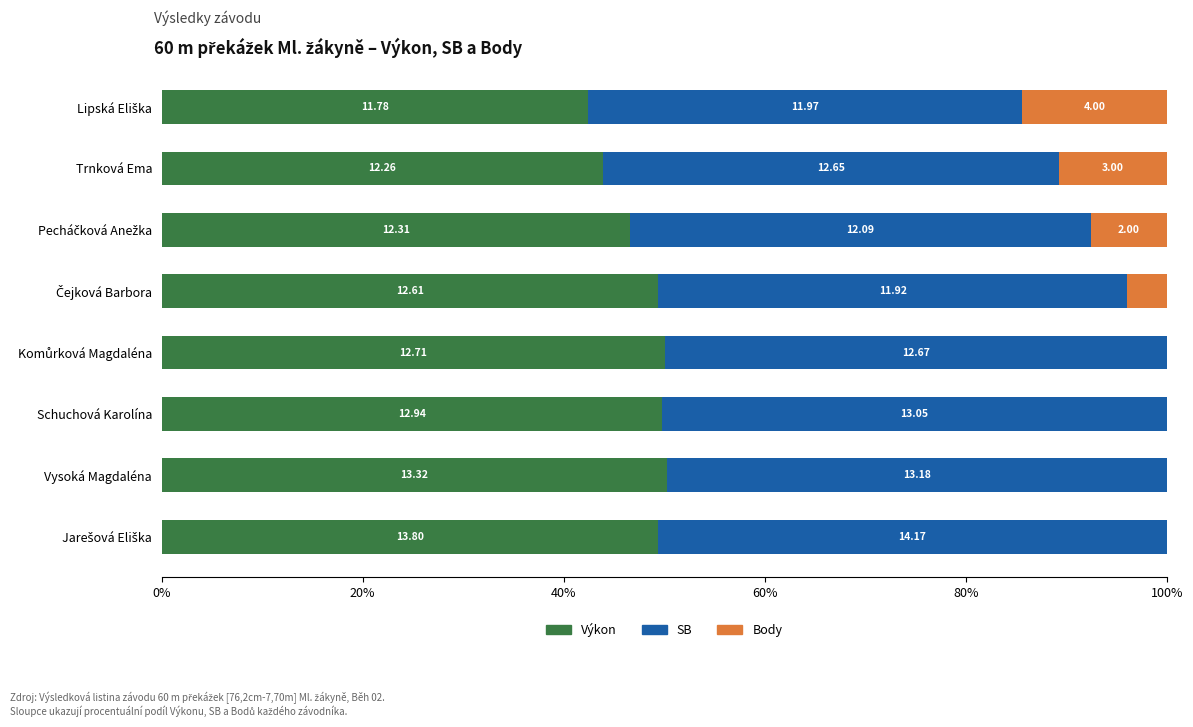

What are all the series names shown in the legend?

Výkon, SB, Body